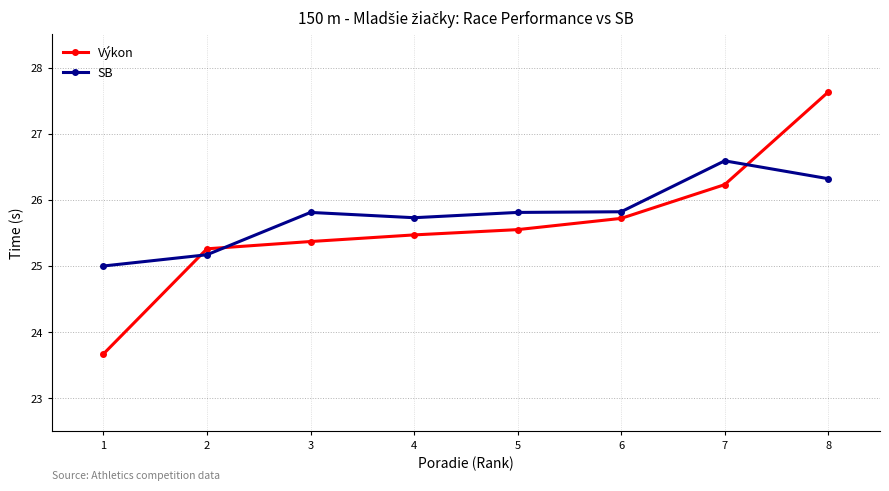

How many lines are shown in the chart?

2